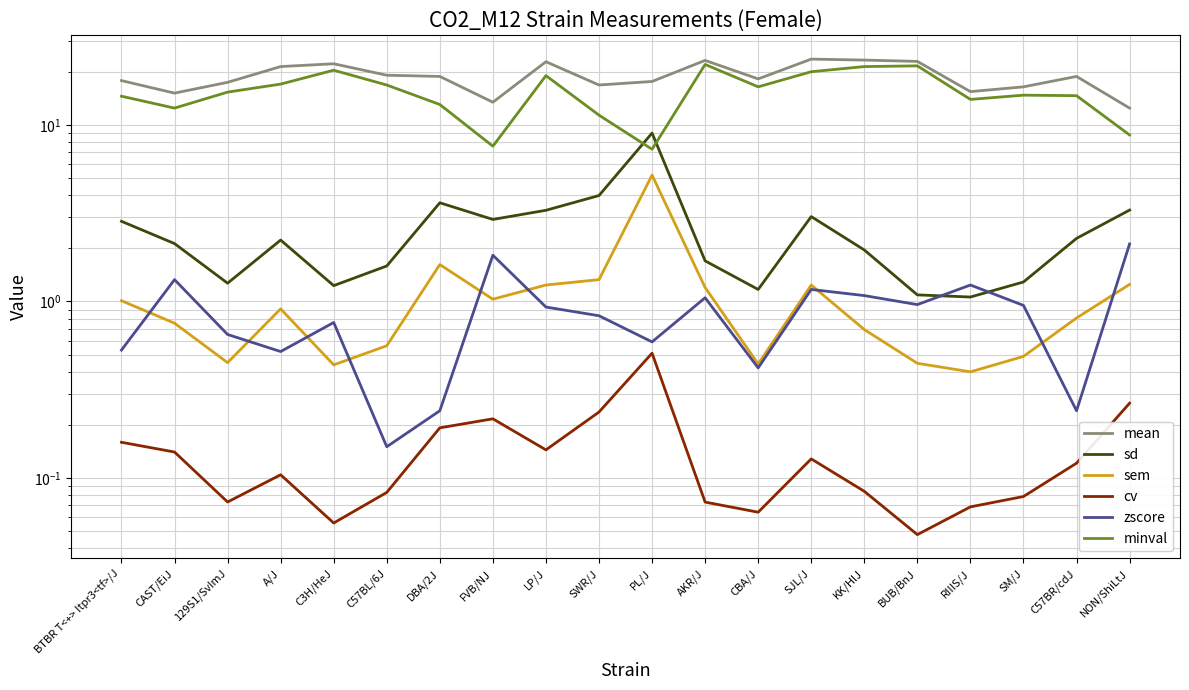

What value does the sd series have at KK/HlJ?

2.0